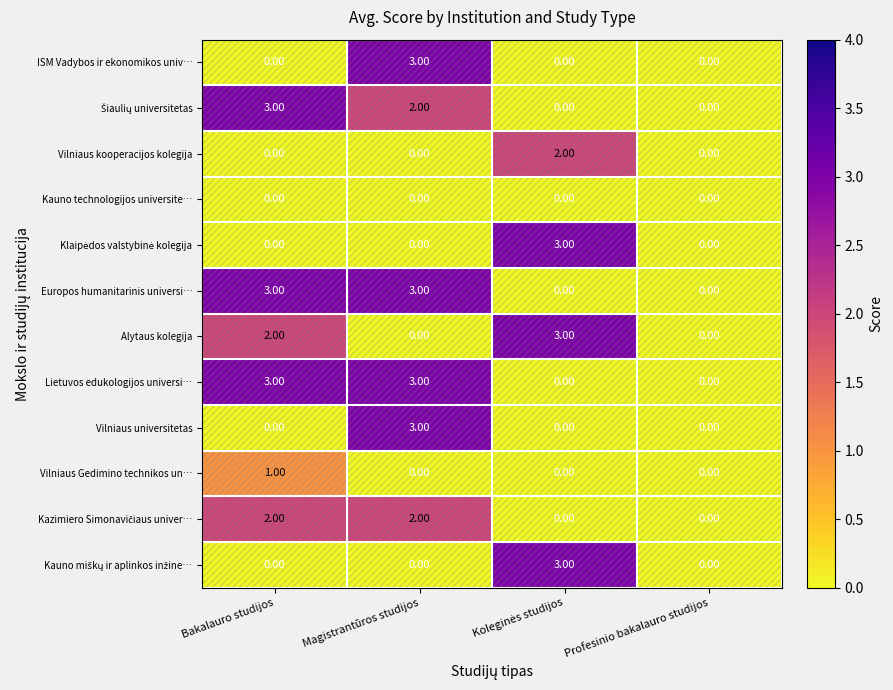

What is the difference between the maximum and minimum values in the Alytaus kolegija series?

3